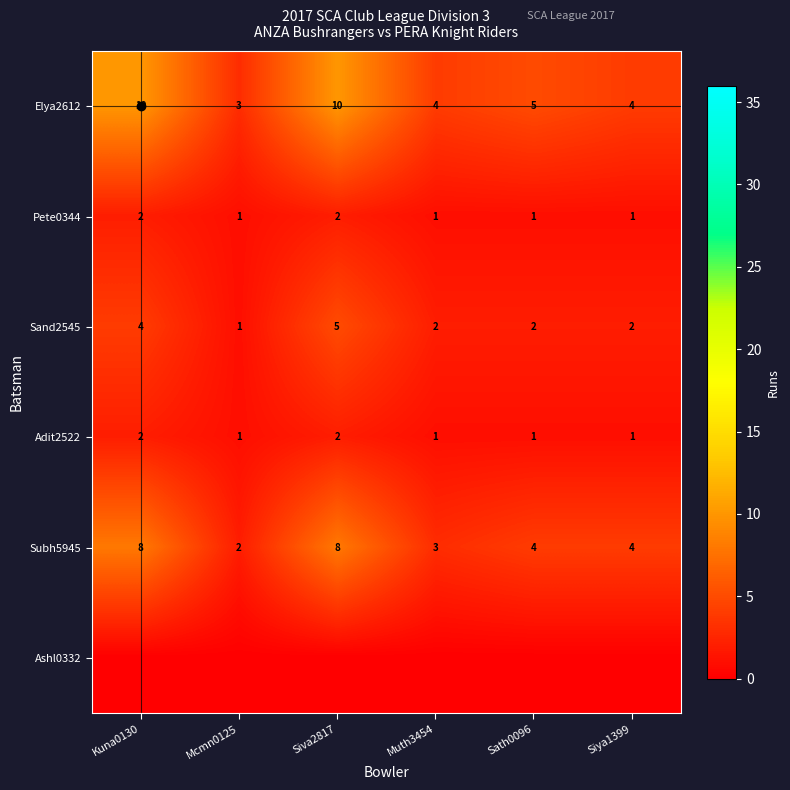

Is the value of Subh5945 at Muth3454 greater than the value of Adit2522 at Muth3454?

Yes